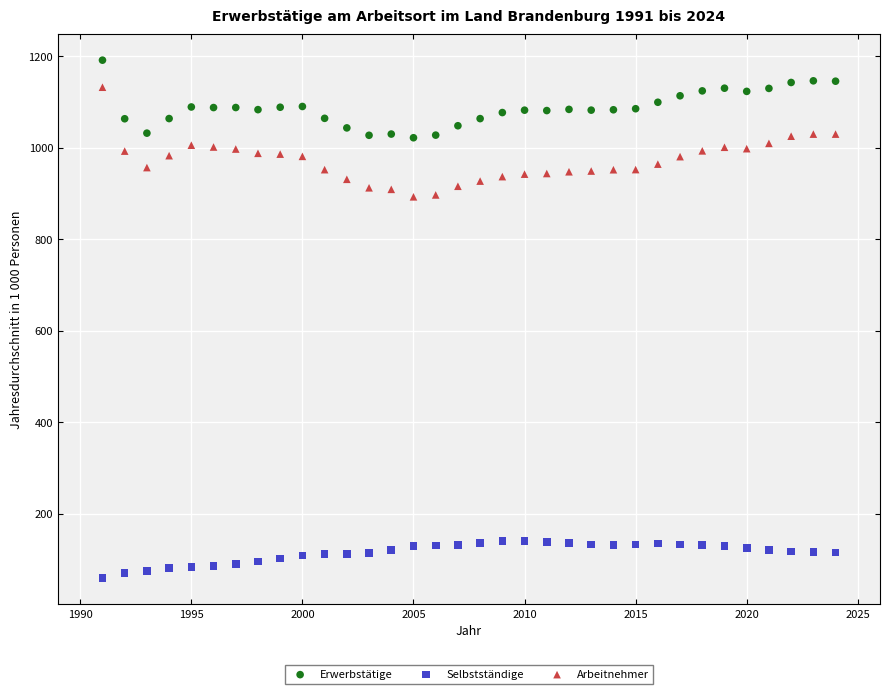

Which series has the largest Y range (max minus min)?

Arbeitnehmer